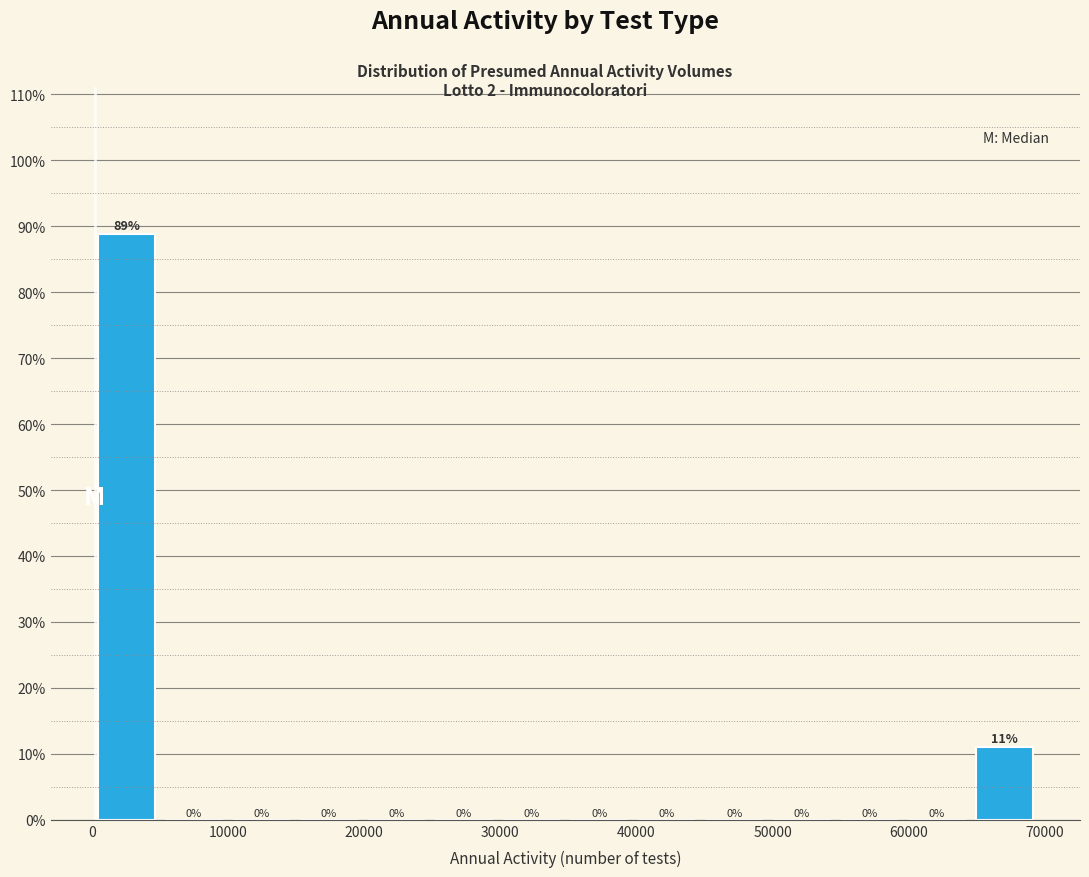

Which range on the x-axis has the tallest bar?

0 to 5000